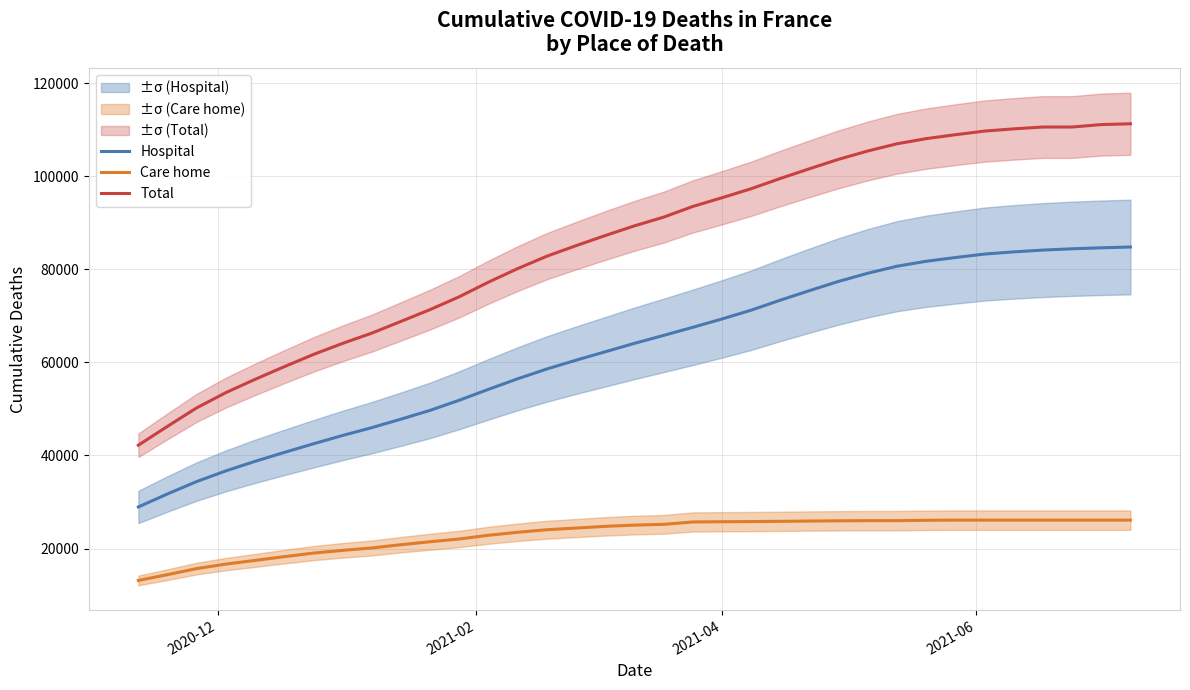

What is the maximum value for Care home?

26110